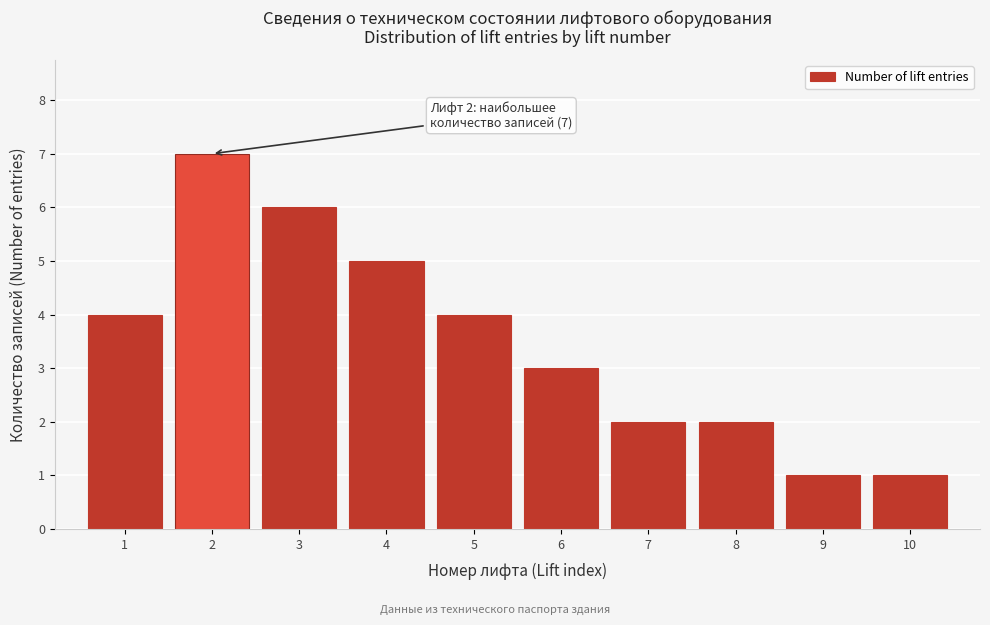

Reading right to left, list all the values displayed in this chart.

10=1	9=1	8=2	7=2	6=3	5=4	4=5	3=6	2=7	1=4